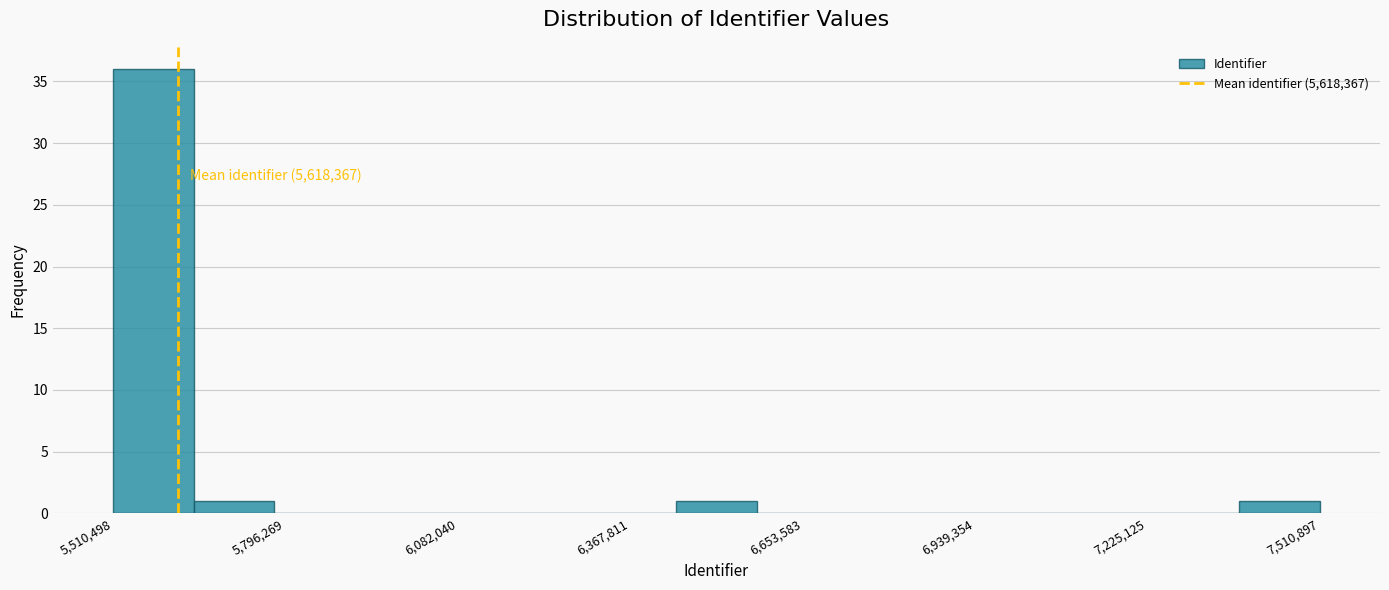

Read against the x-axis, roughly where is the centre of the tallest bar?

5600000